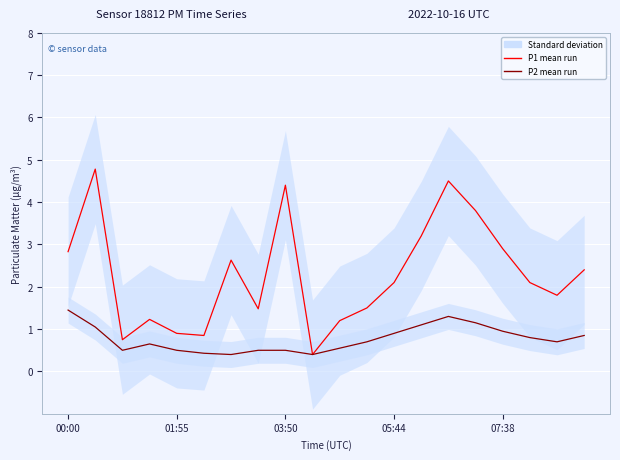

True or false: P2 (ensemble mean run) and P1 (ensemble mean run) cross at least once.

False